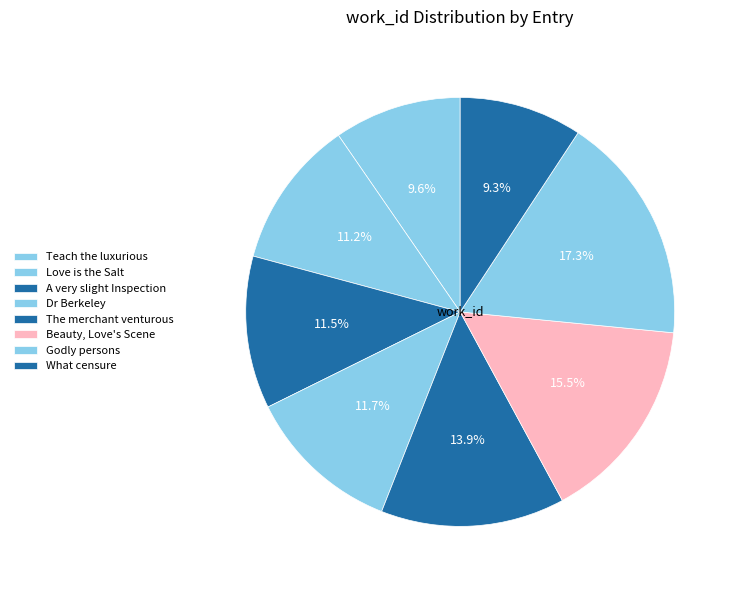

What is the change in value from Teach the luxurious to Love is the Salt?

+665